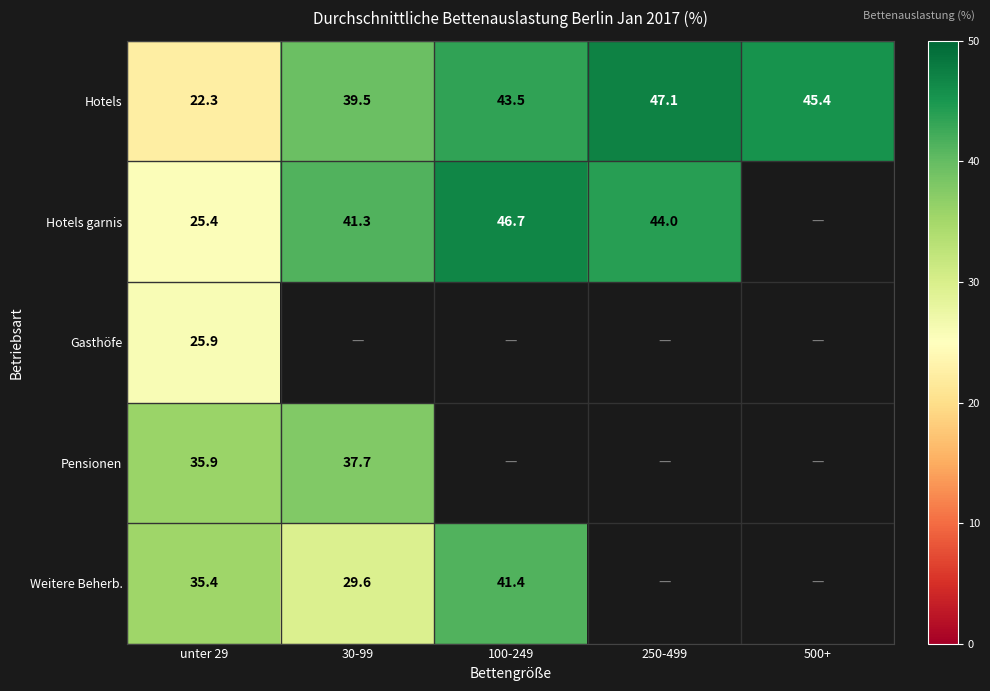

Is the value of Gasthöfe at unter 29 greater than the value of Hotels garnis at 30-99?

No